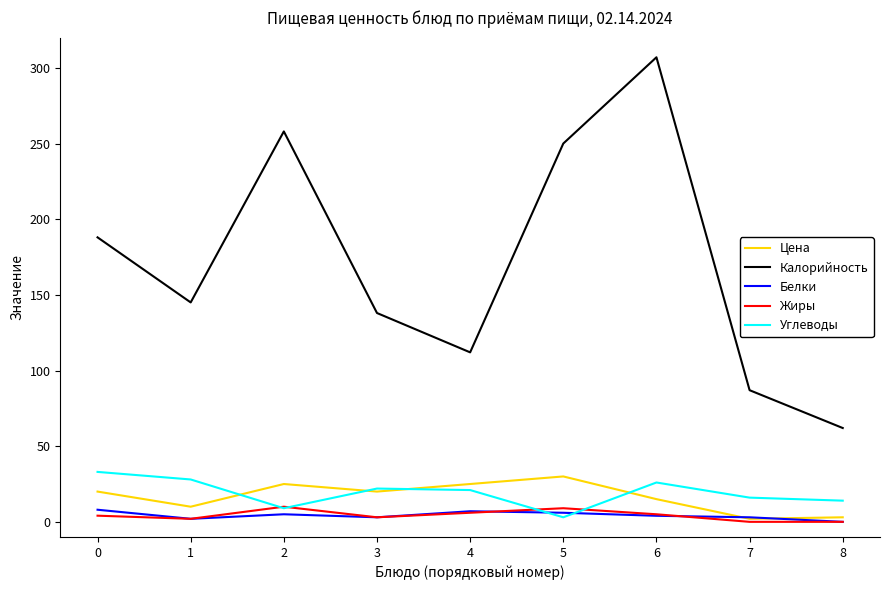

Where is the first local minimum for Цена?

1